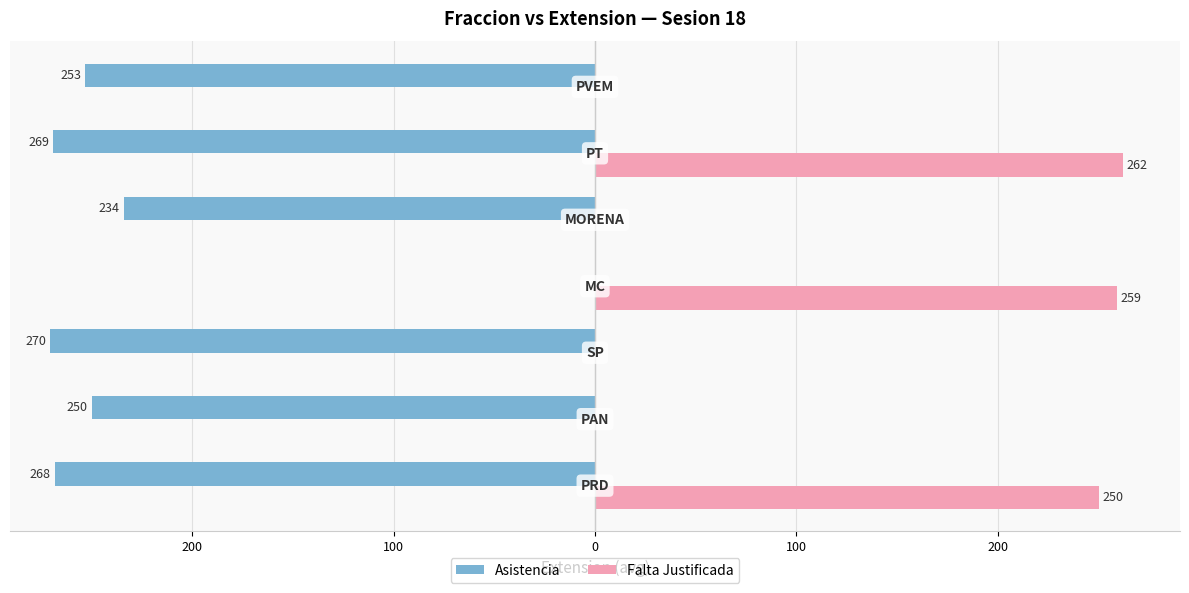

What are all the series names shown in the legend?

Asistencia, Falta Justificada